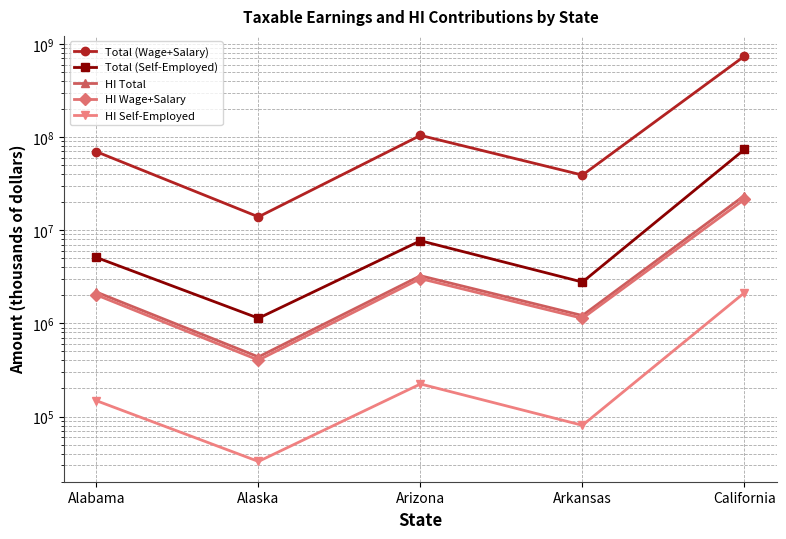

How many lines are shown in the chart?

5